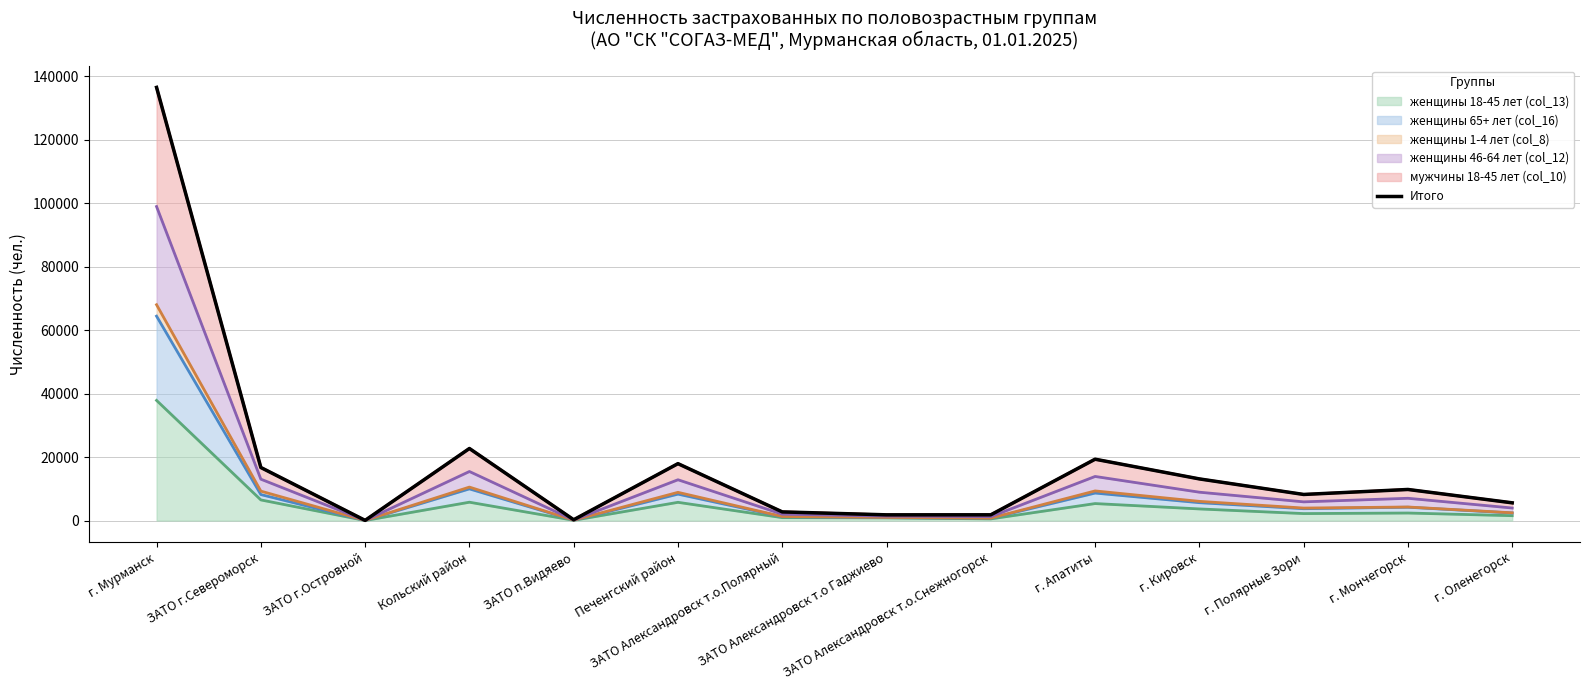

Rank the categories by value from lowest to highest.

ЗАТО г.Островной, ЗАТО п.Видяево, ЗАТО Александровск т.о Гаджиево, ЗАТО Александровск т.о.Снежногорск, ЗАТО Александровск т.о.Полярный, г. Оленегорск, г. Полярные Зори, г. Мончегорск, г. Кировск, ЗАТО г.Североморск, Печенгский район, г. Апатиты, Кольский район, г. Мурманск